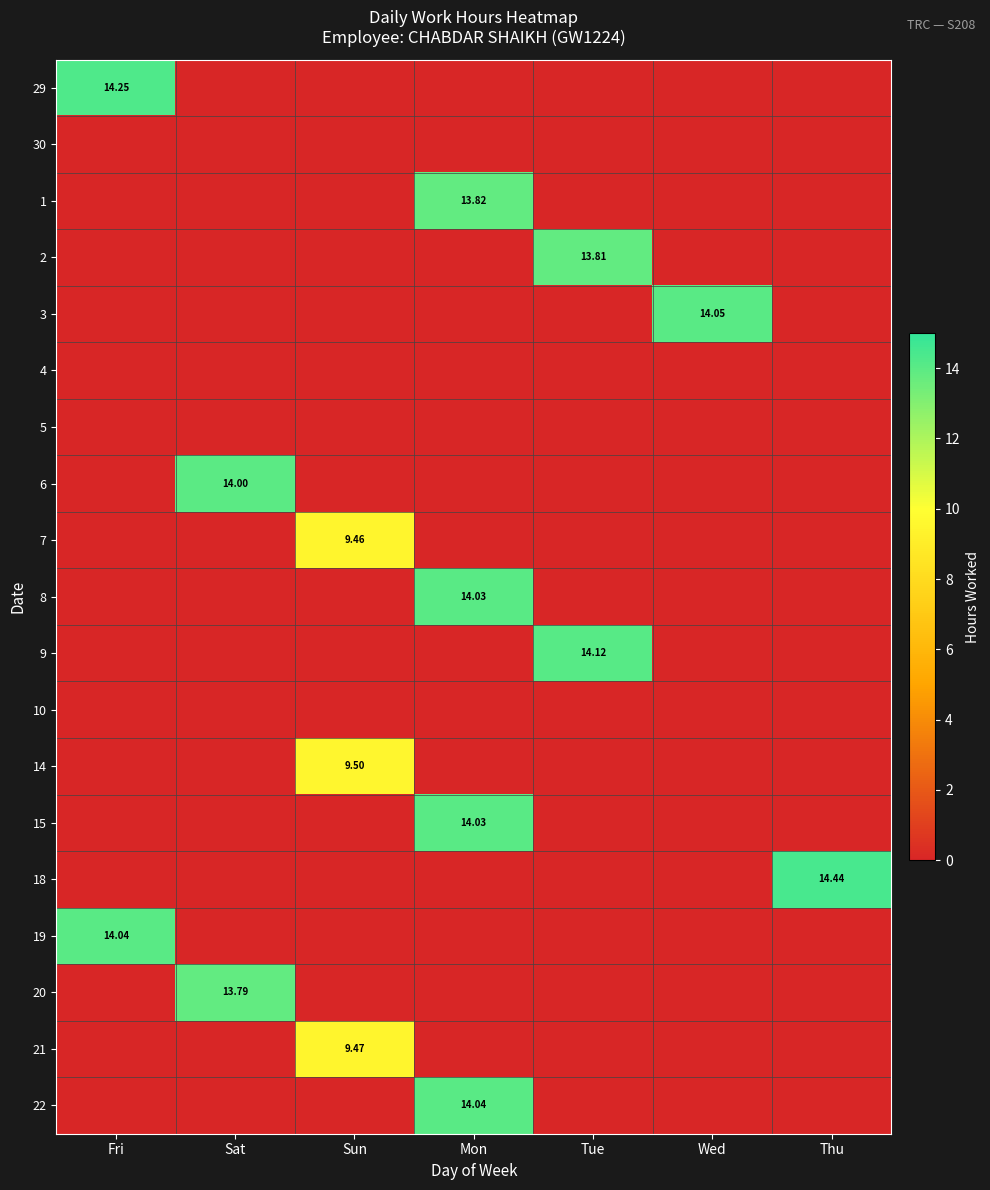

Which has a higher value, Sat or Thu?

Sat